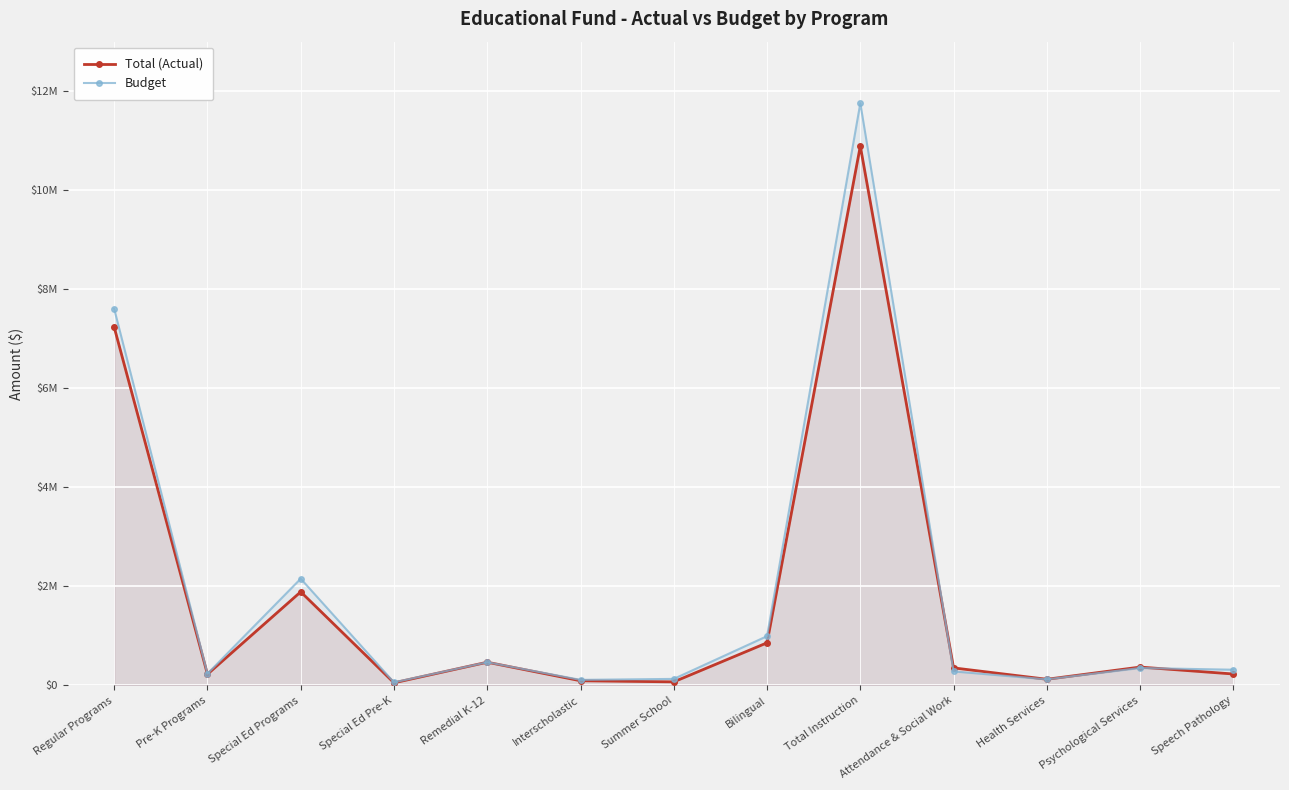

What is the sum of the Budget values at Speech Pathology and Regular Programs?

7919283